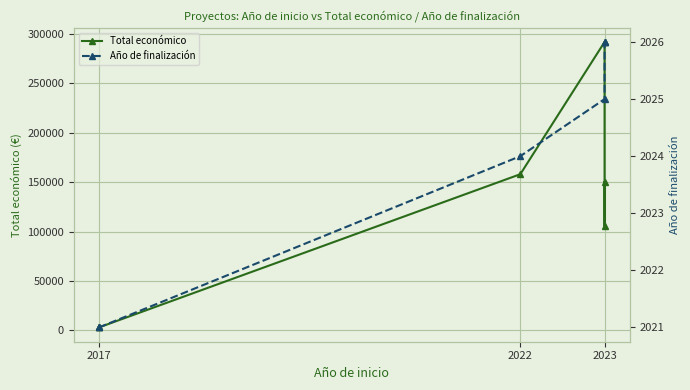

At which label does Total económico reach its minimum?

2017